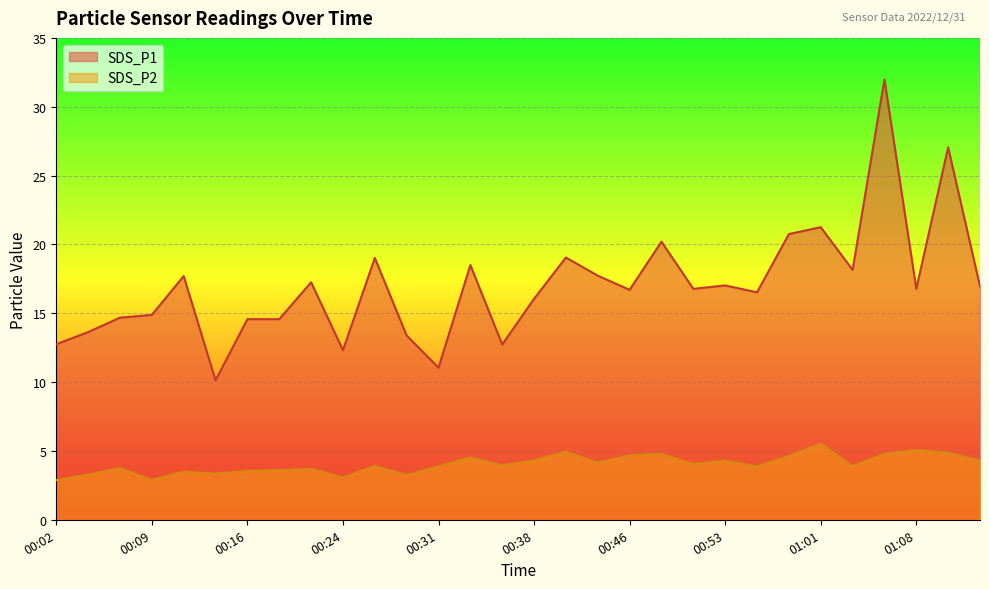

What is the label of the 28th point from the left?

01:08